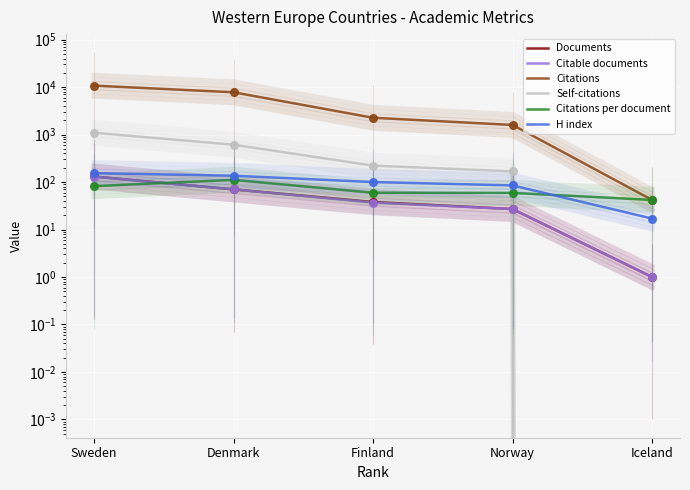

Which series has the largest total across all categories?

Citations